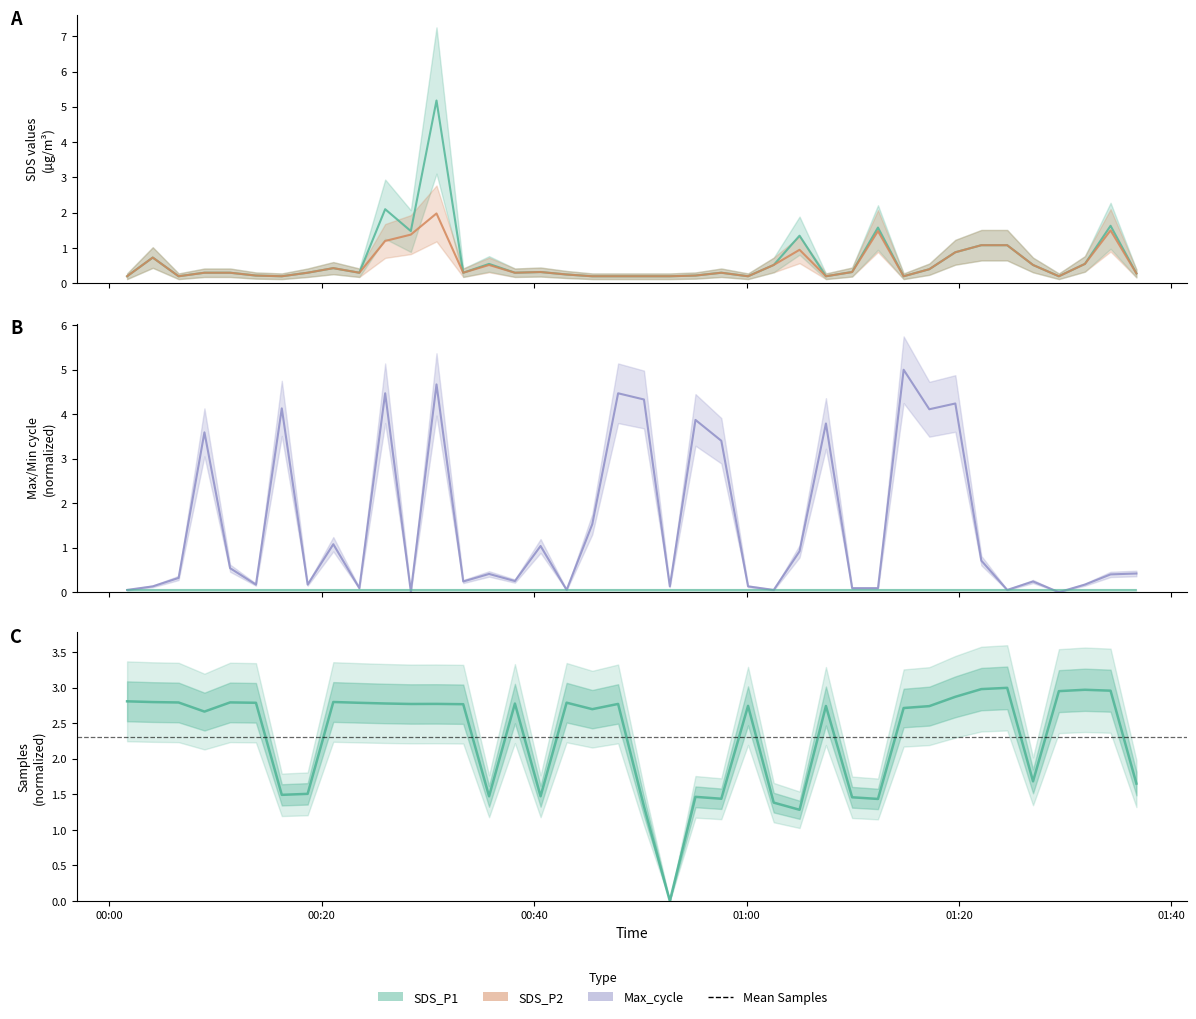

What is the value of the Samples point at the 25th from the left?

2.7